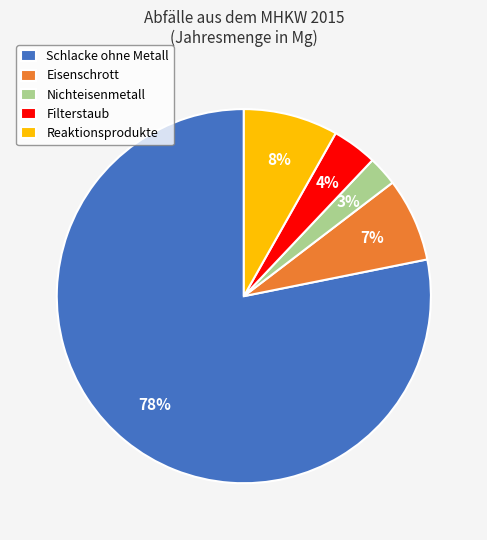

Rank the categories by value from highest to lowest.

Schlacke ohne Metall, Reaktionsprodukte, Eisenschrott, Filterstaub, Nichteisenmetall